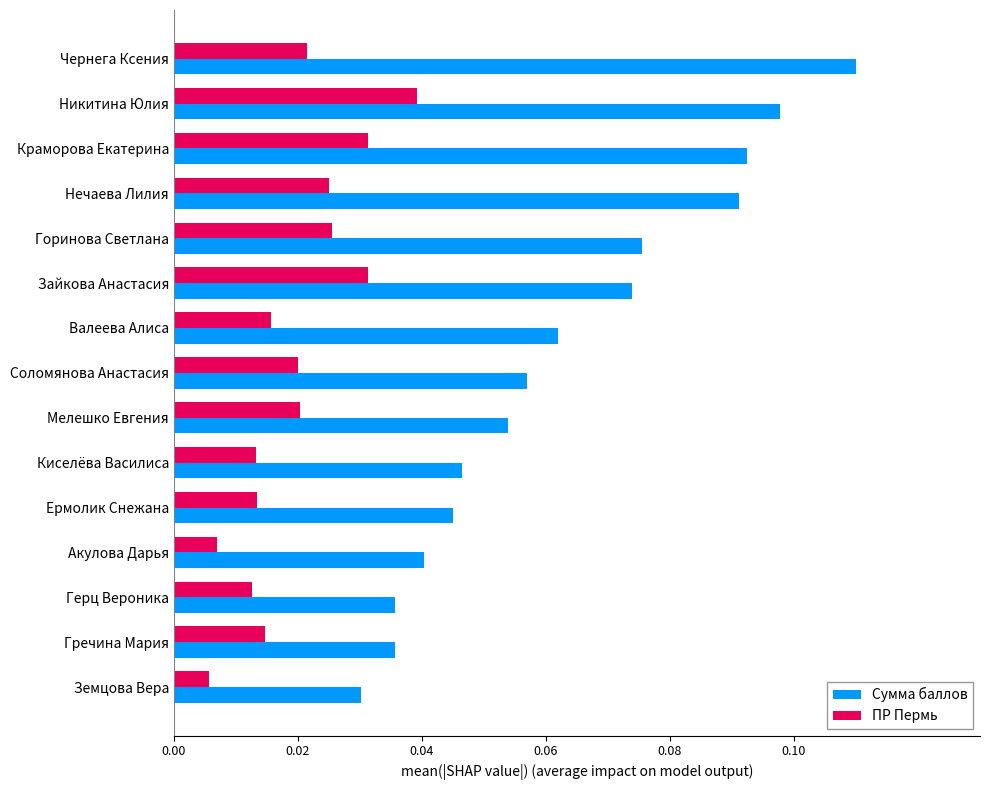

The Сумма баллов series shows 0.0 at Никитина Юлия. True or false?

False